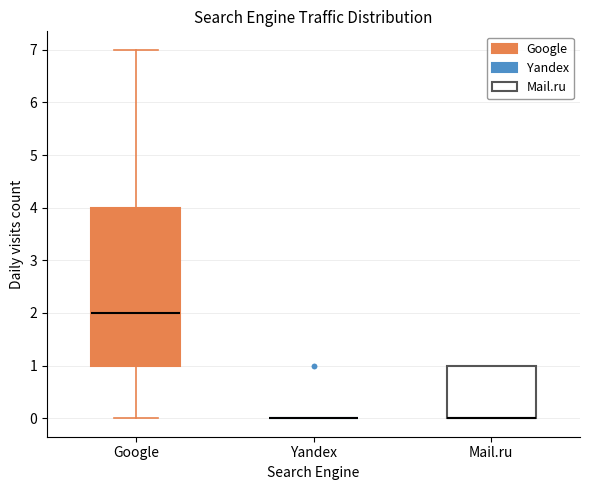

Where is the lower edge of the box for Mail.ru on the y-axis? The values are not printed on the chart, so give them approximately, as read against the axis.

0